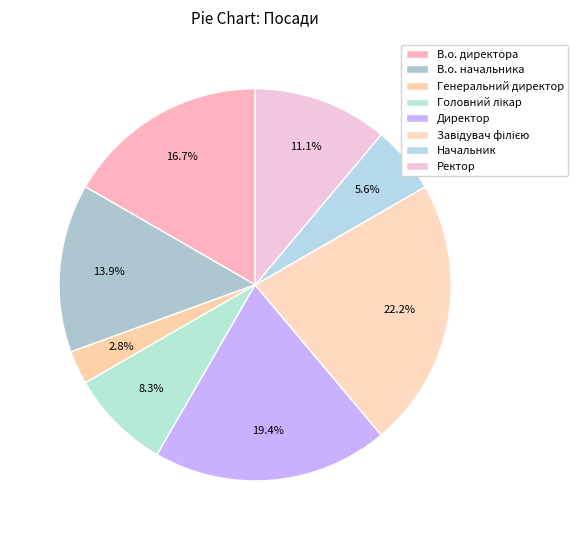

How many slices are in this pie chart?

8